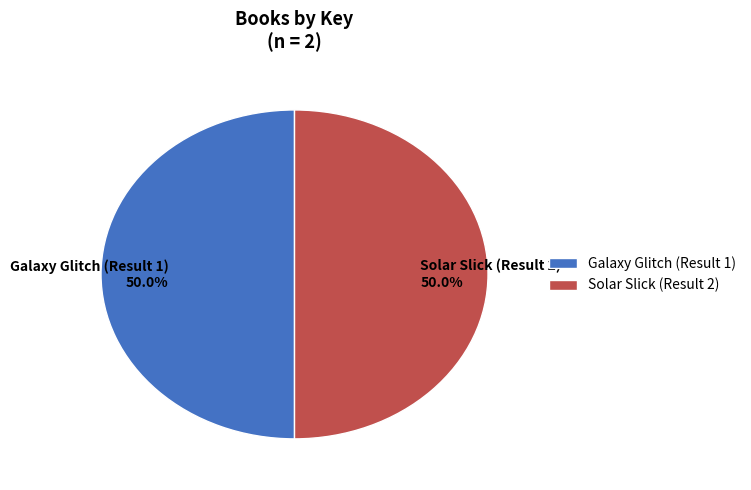

How many slices are in this pie chart?

2